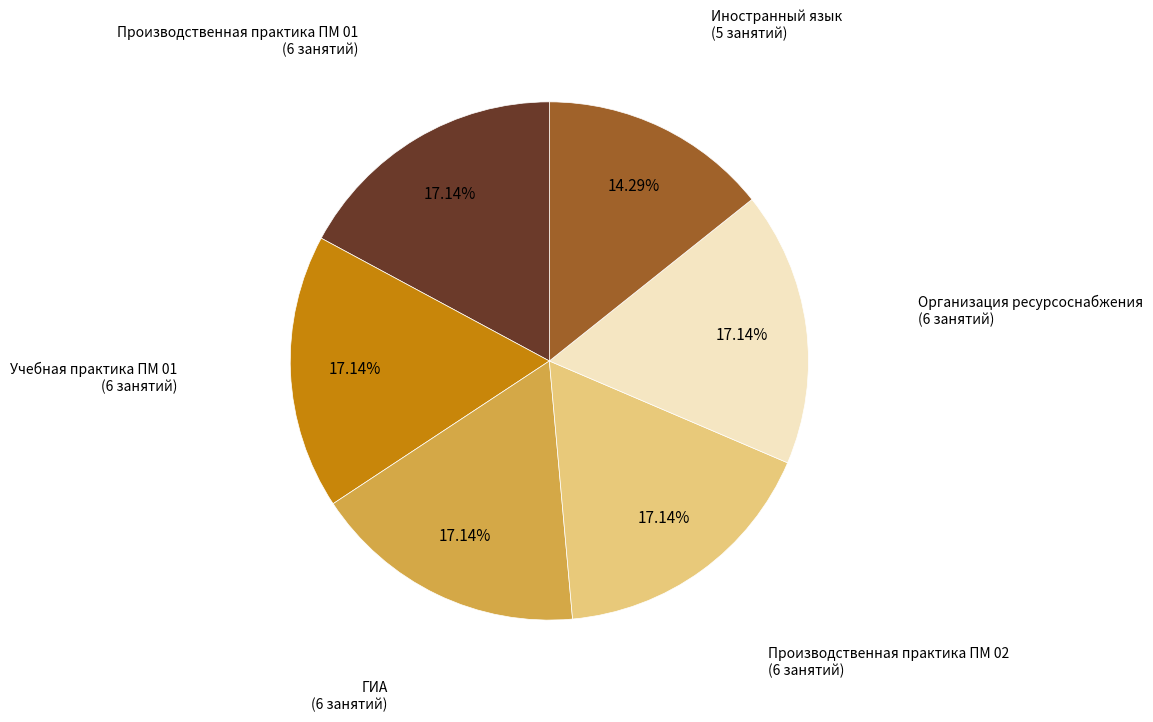

To the nearest percent, what portion does Производственная практика ПМ 02 represent?

17%